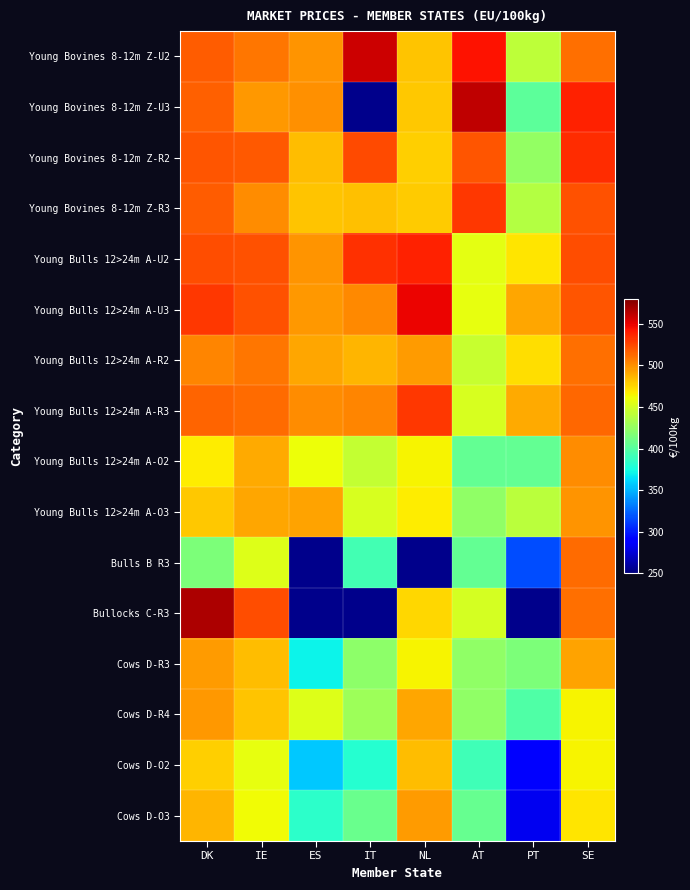

Is it true that Cows D-O2 equals 118.0 at DK?

False